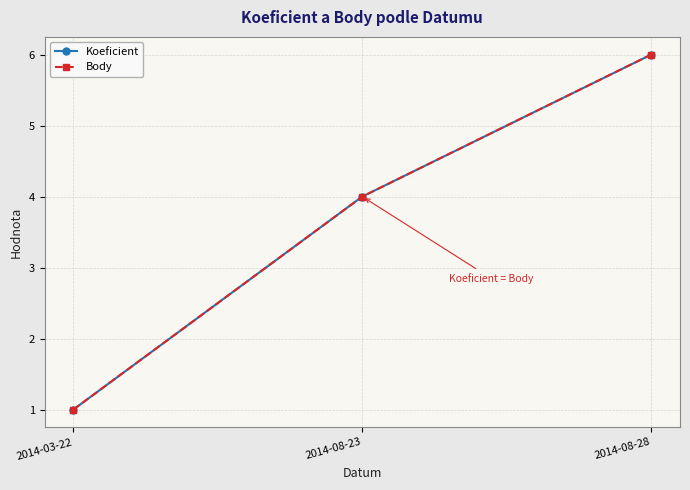

Reading right to left, what are all the values shown in this chart?

Koeficient: 2014-08-28=6	2014-08-23=4	2014-03-22=1
Body: 2014-08-28=6	2014-08-23=4	2014-03-22=1